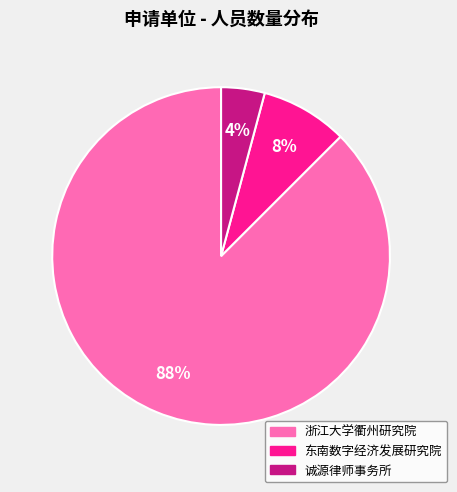

Which slice is the smallest?

诚源律师事务所